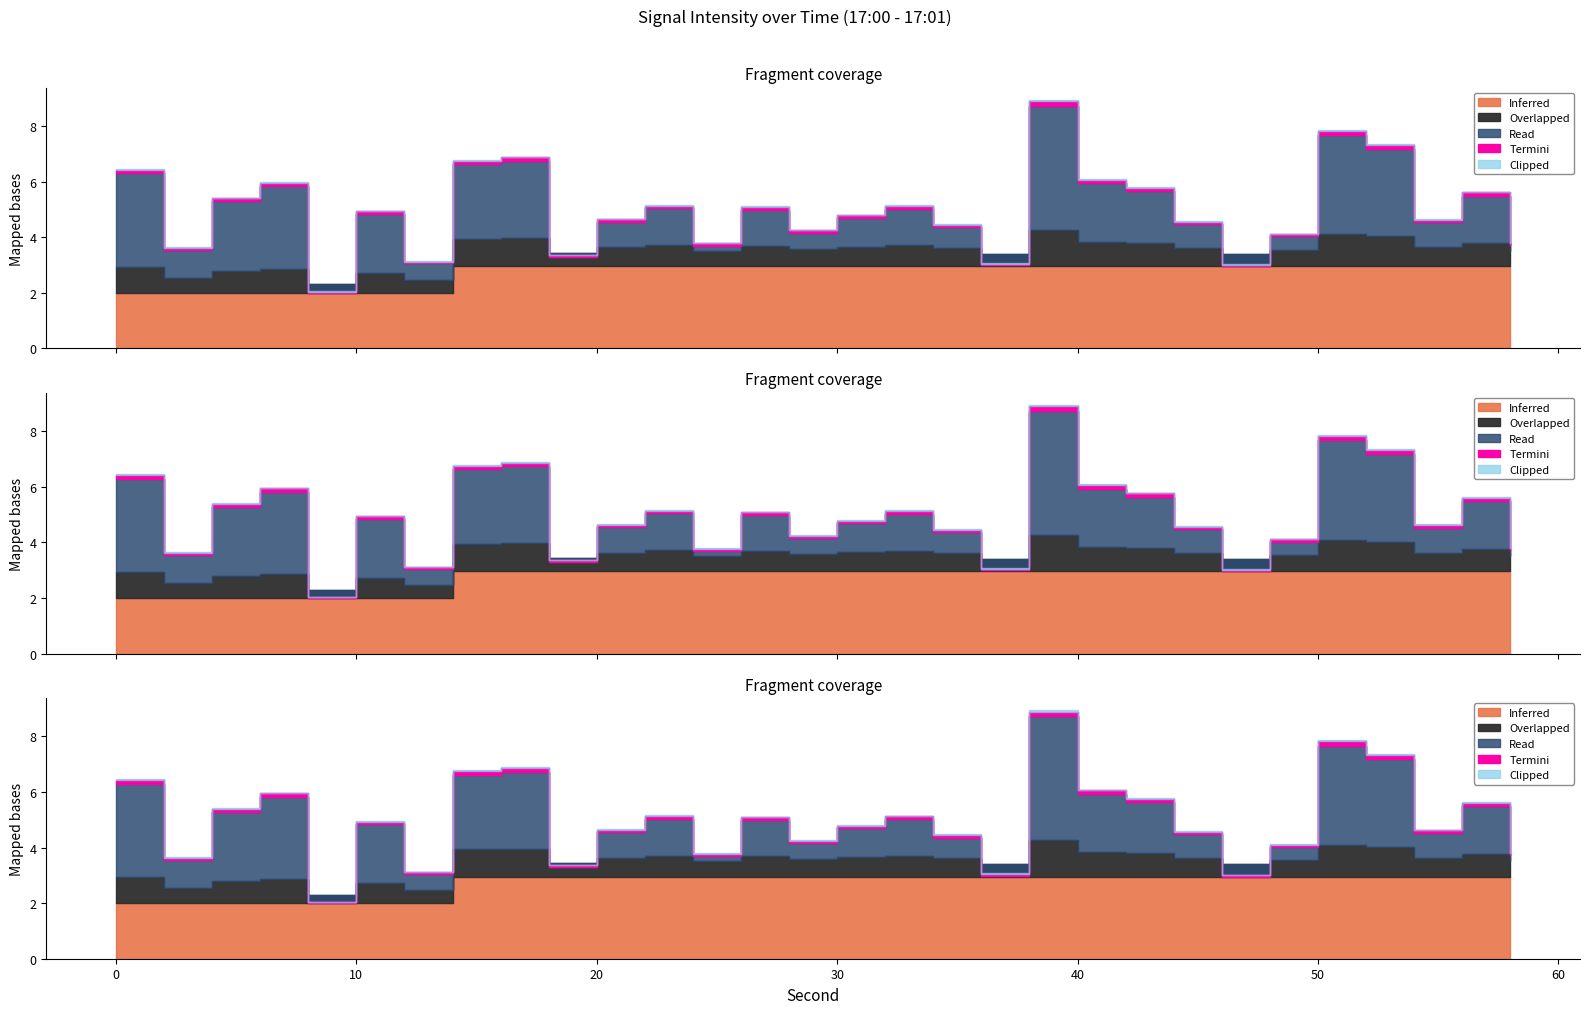

The value of rolling_mean at 18 is -55.9. True or false?

False